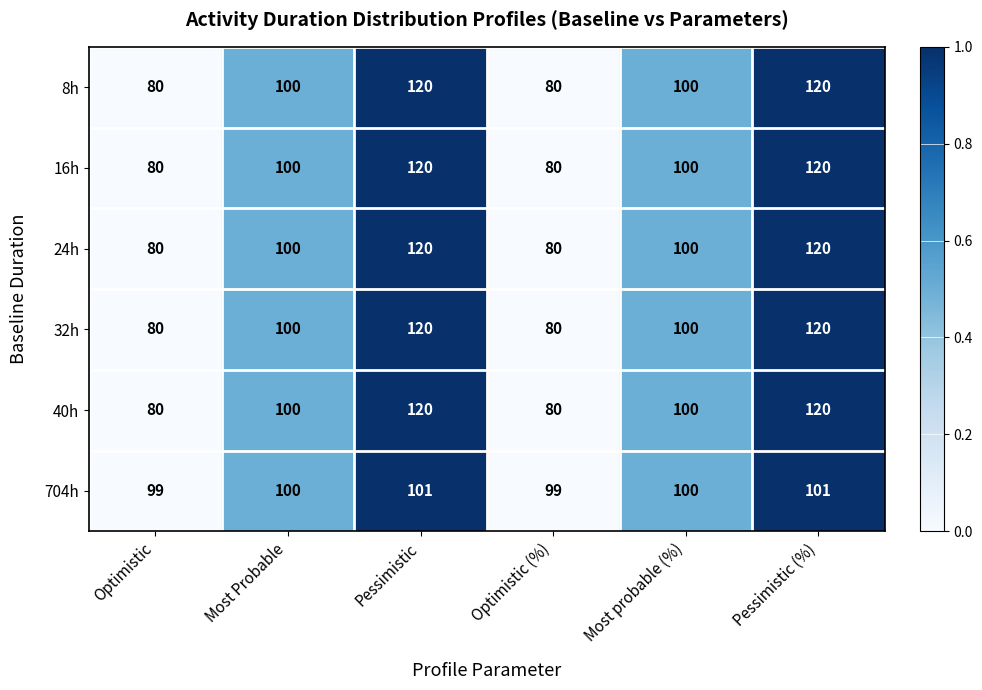

What is the spread (max minus min) of values at Optimistic?

19